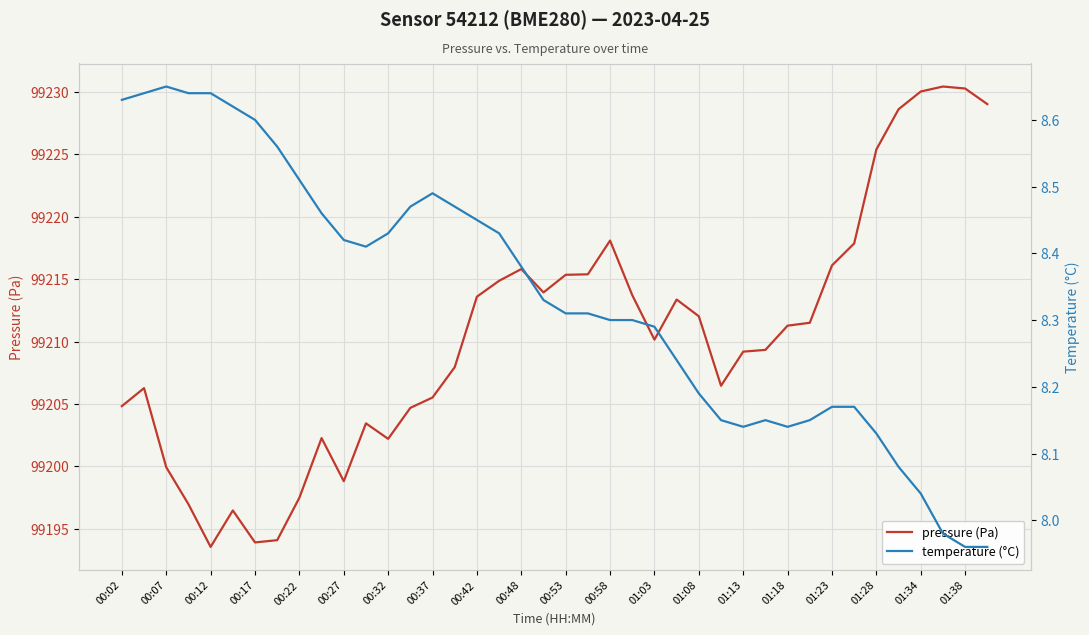

True or false: pressure (Pa) has a value of 141042.8 at 01:34.

False